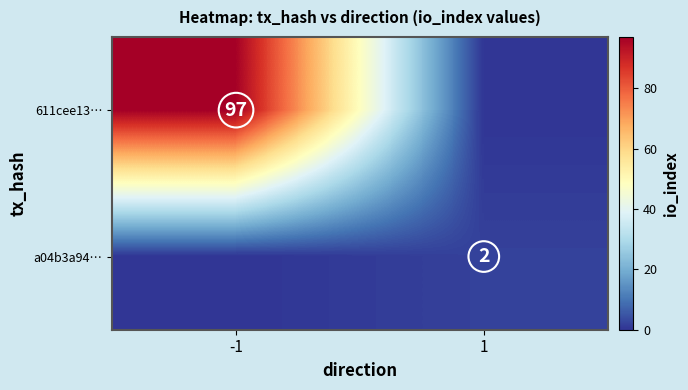

True or false: a04b3a94… has a value of 3 at 1.

False